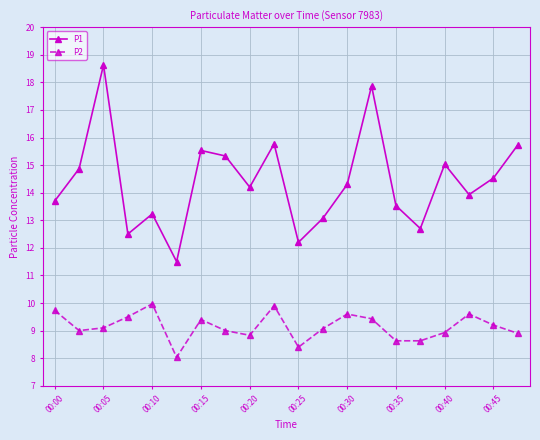

Which series has the largest total across all categories?

P1